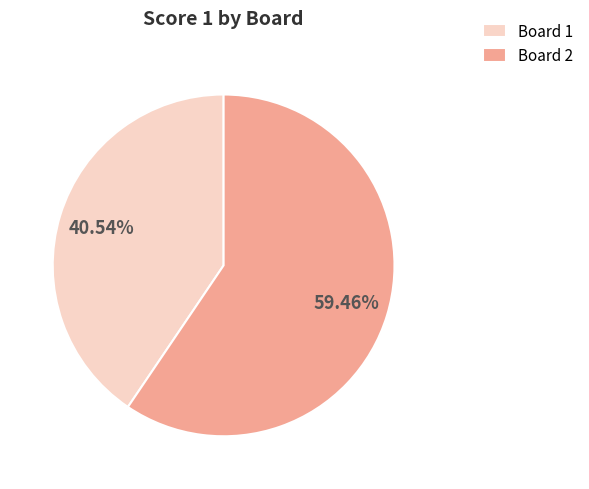

Is there a majority slice in this chart?

Yes